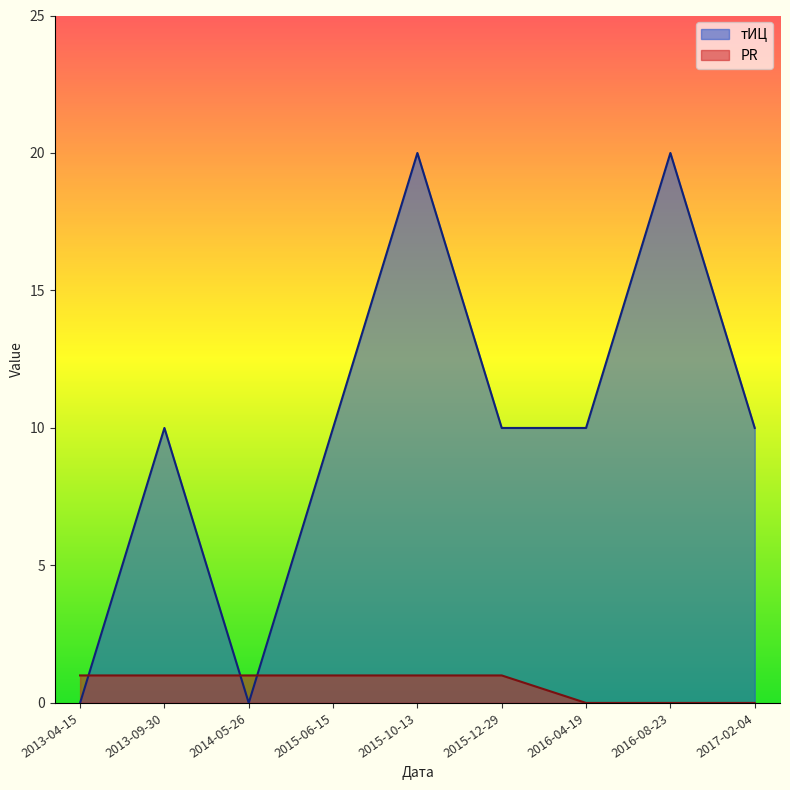

Does the chart have visible grid lines?

No